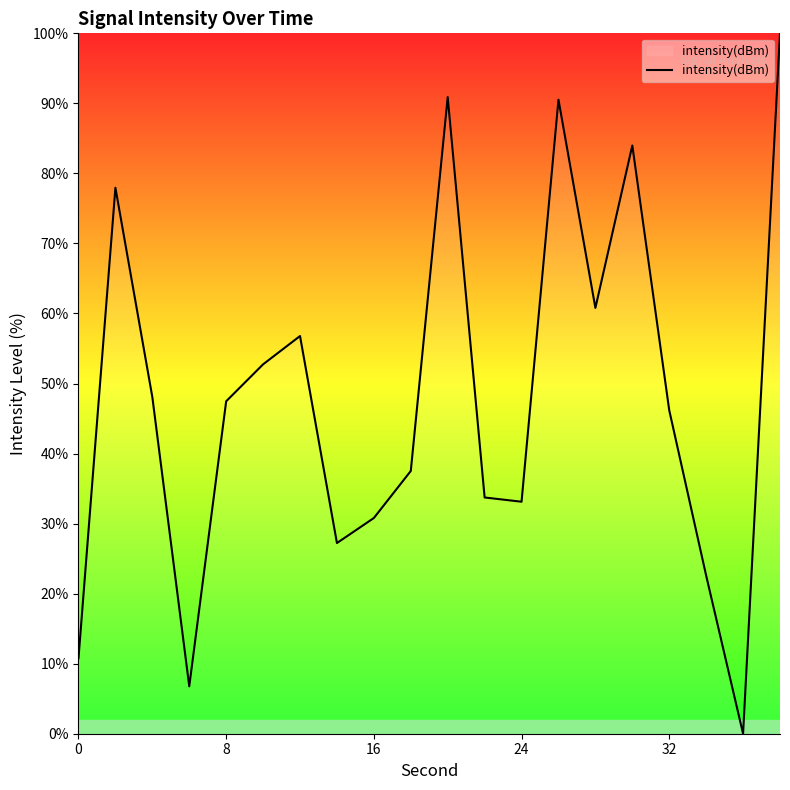

What is the difference between the maximum and minimum values?

100.0